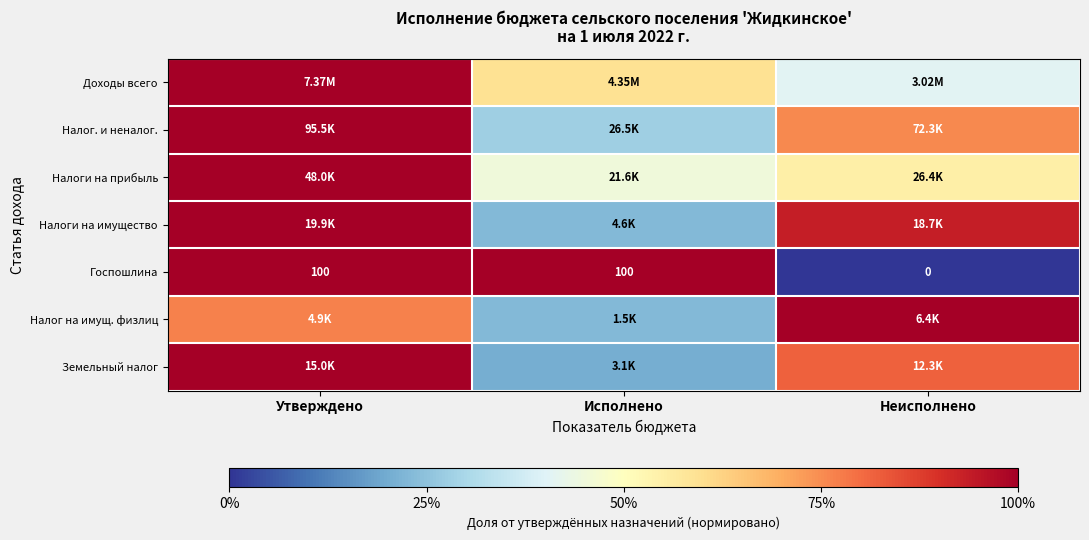

What is the maximum value shown in the chart?

1.0